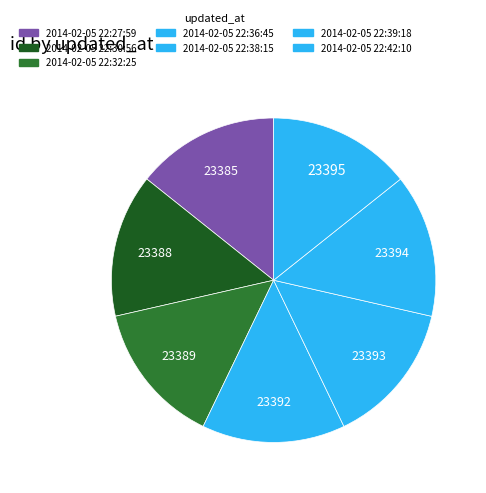

True or false: 2014-02-05 22:27:59 accounts for 23% of the total.

False